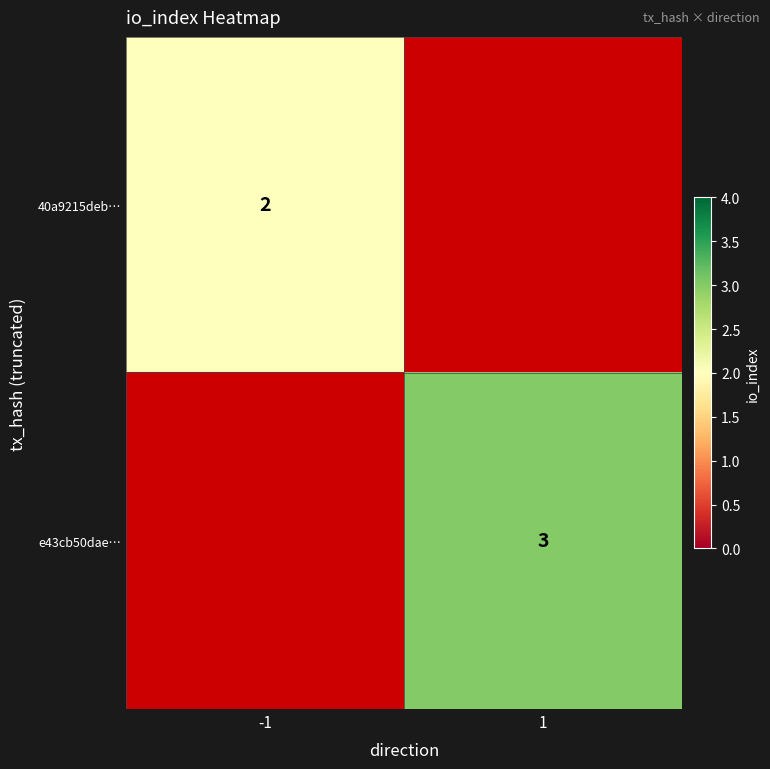

True or false: e43cb50dae… has a value of 2 at 1.

False